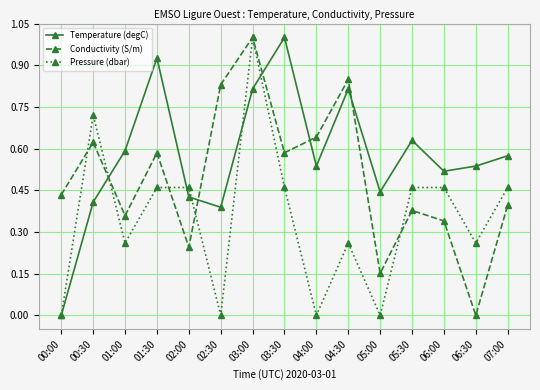

How many data points does each series have?

15